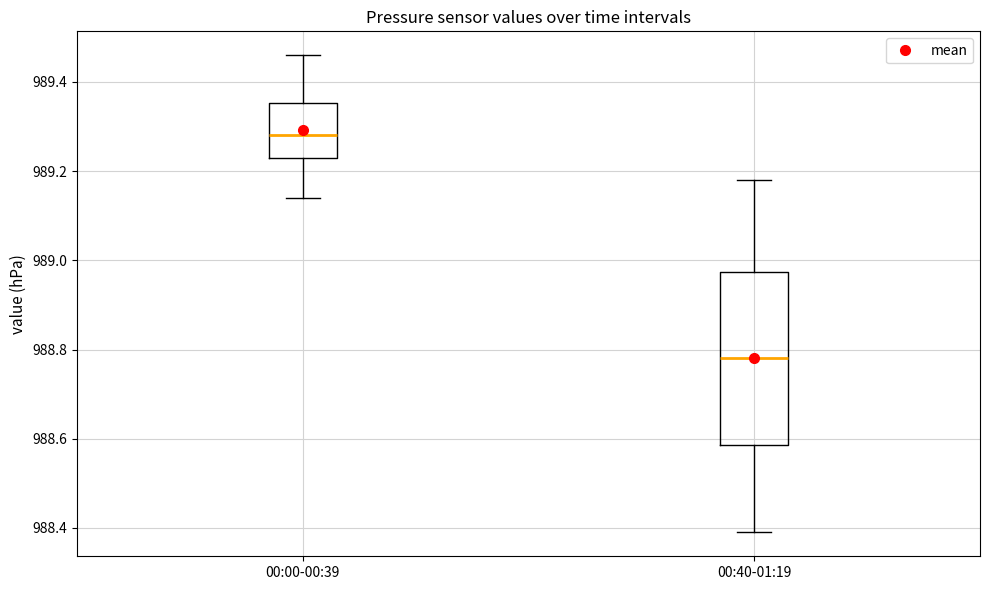

Which box is the tallest, from its lower edge to its upper edge?

00:40-01:19